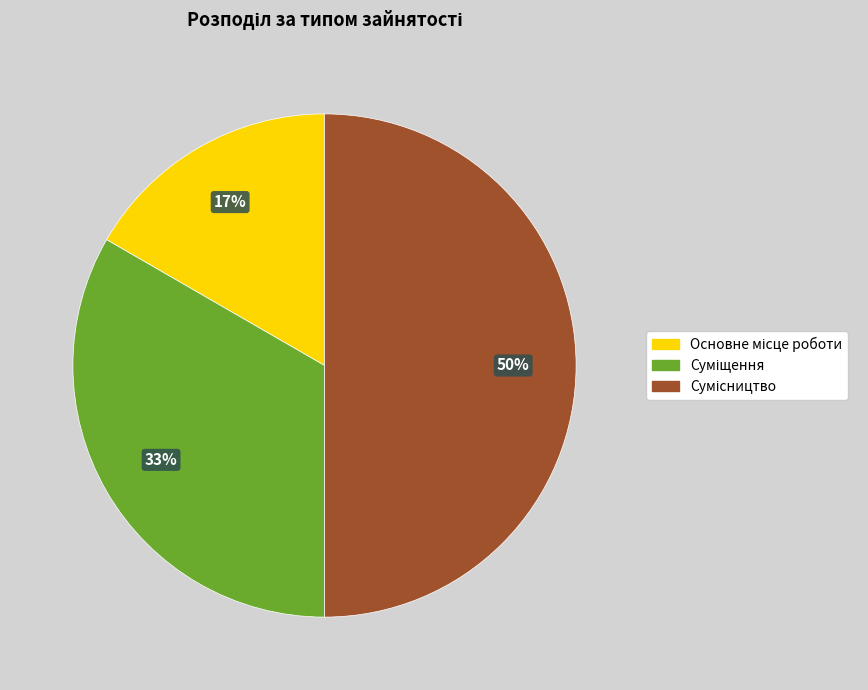

To the nearest percent, what is the difference between the largest and smallest slice percentages?

33%